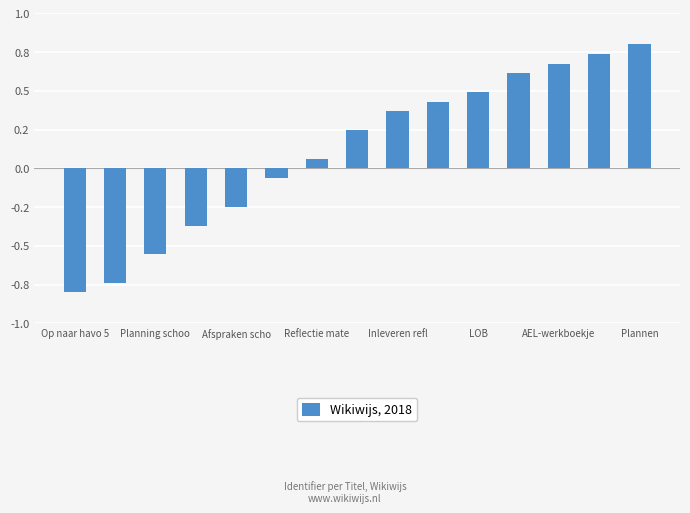

Which label corresponds to the smallest value in the chart?

Op naar havo 5